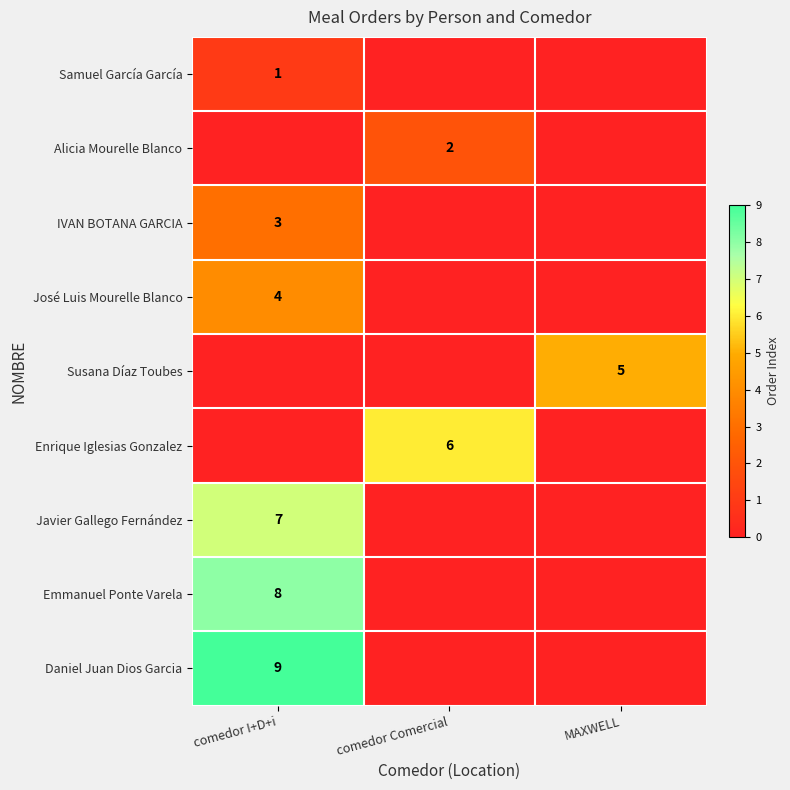

True or false: Alicia Mourelle Blanco has a value of 2 at comedor Comercial.

True